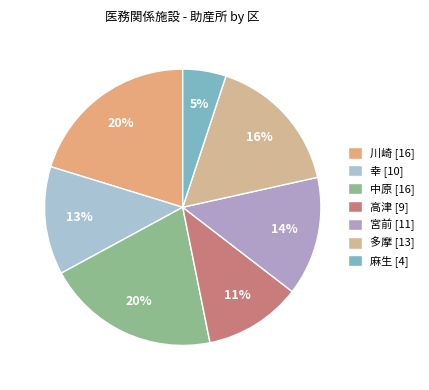

What is the largest slice in the pie chart?

川崎